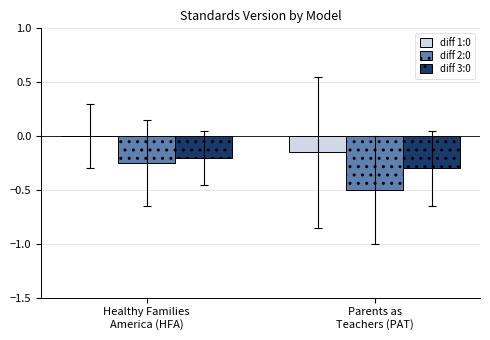

Which series has the largest total across all categories?

diff 1:0